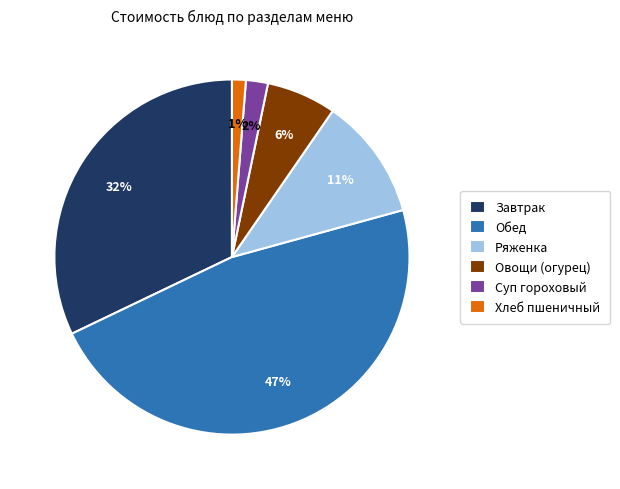

Combined, do Обед and Завтрак account for over 50%?

Yes